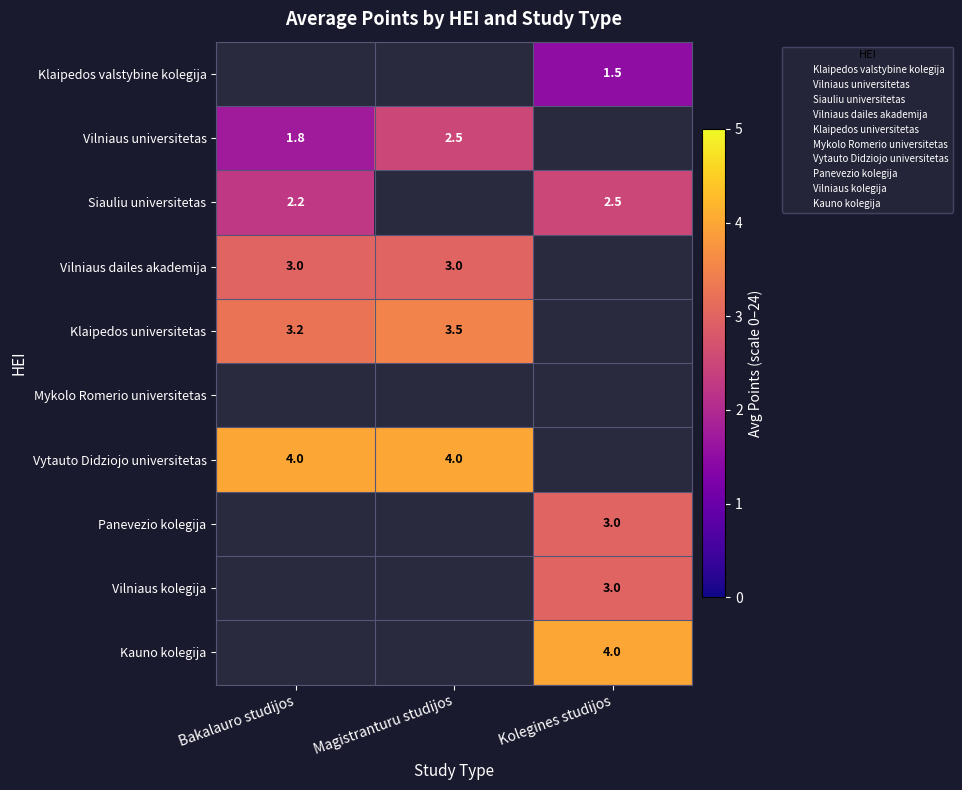

Which category has the highest value across all series?

Bakalauro studijos